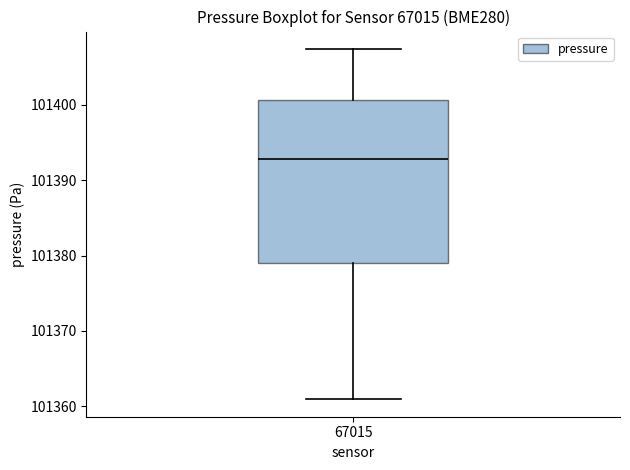

Transcribe this box plot: give where the median line is, the range the box spans, and where the two whiskers end, as read against the y-axis. The values are not printed on the chart, so give them approximately, as read against the axis.

median 101393, box 101379 to 101401, whiskers 101361 to 101407